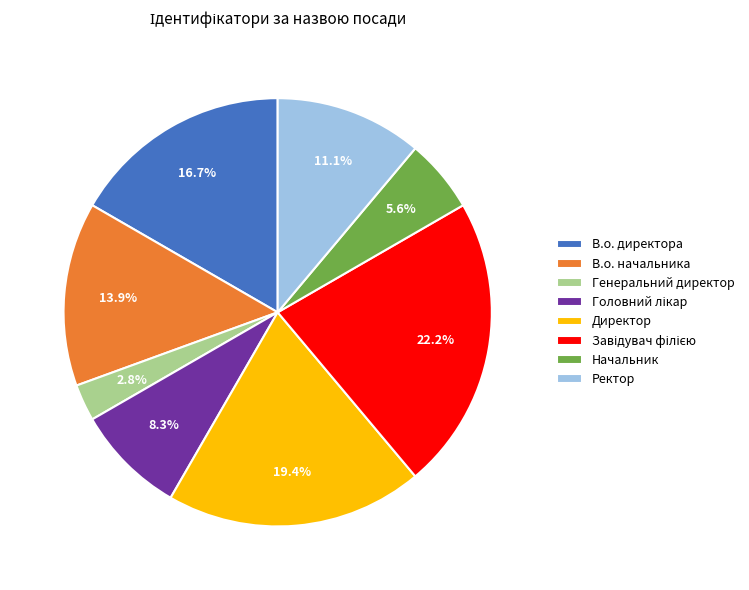

Is it true that Начальник is 1% of the pie?

False